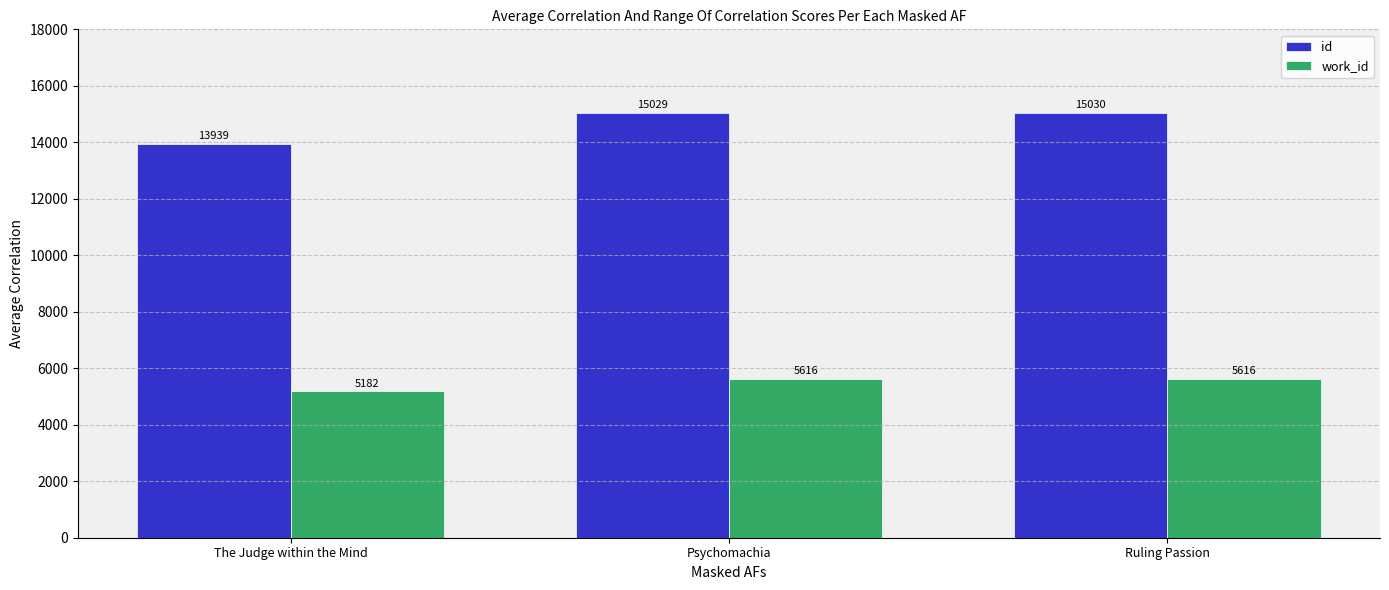

At which category does the chart reach its minimum across all series?

The Judge within the Mind